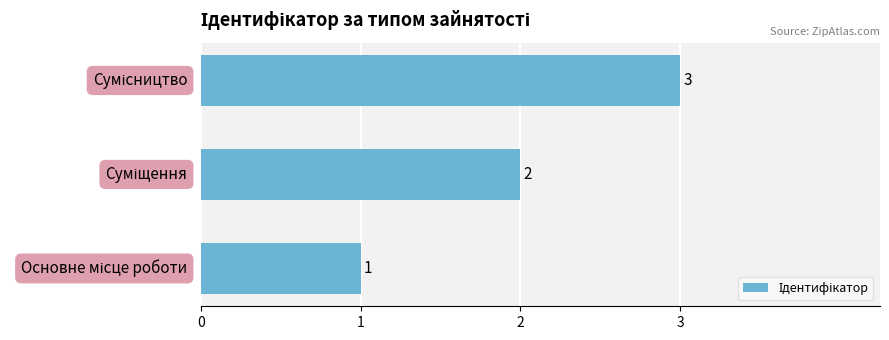

What is the greatest value displayed?

3